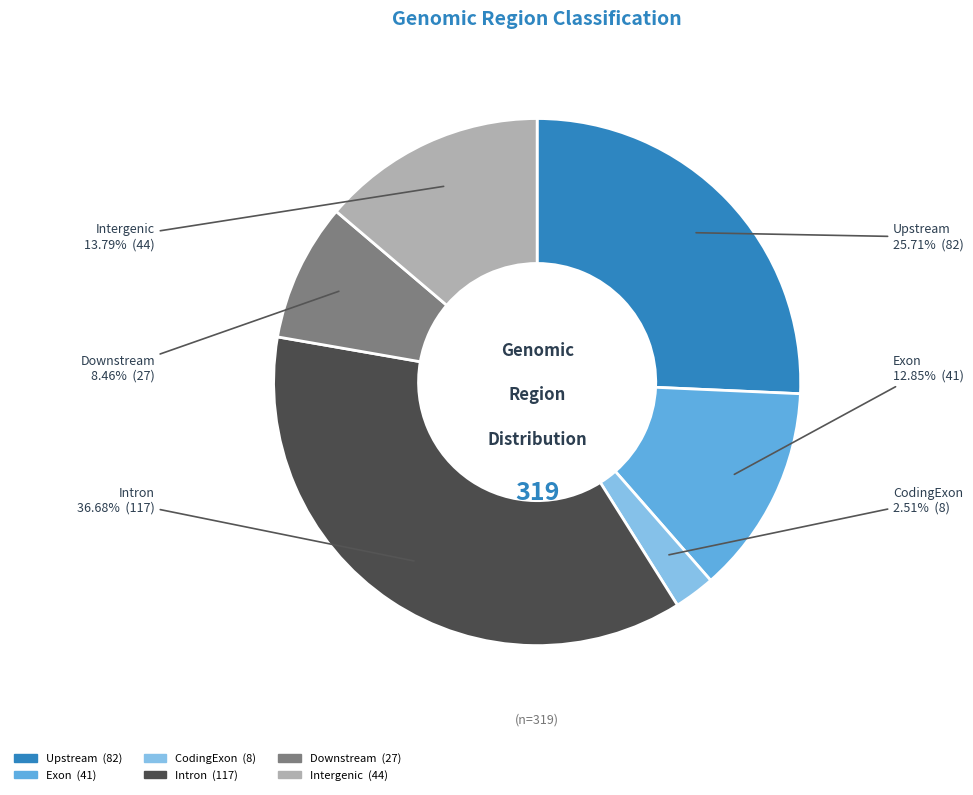

To the nearest percent, what is the difference between the Exon and CodingExon slice percentages?

10%